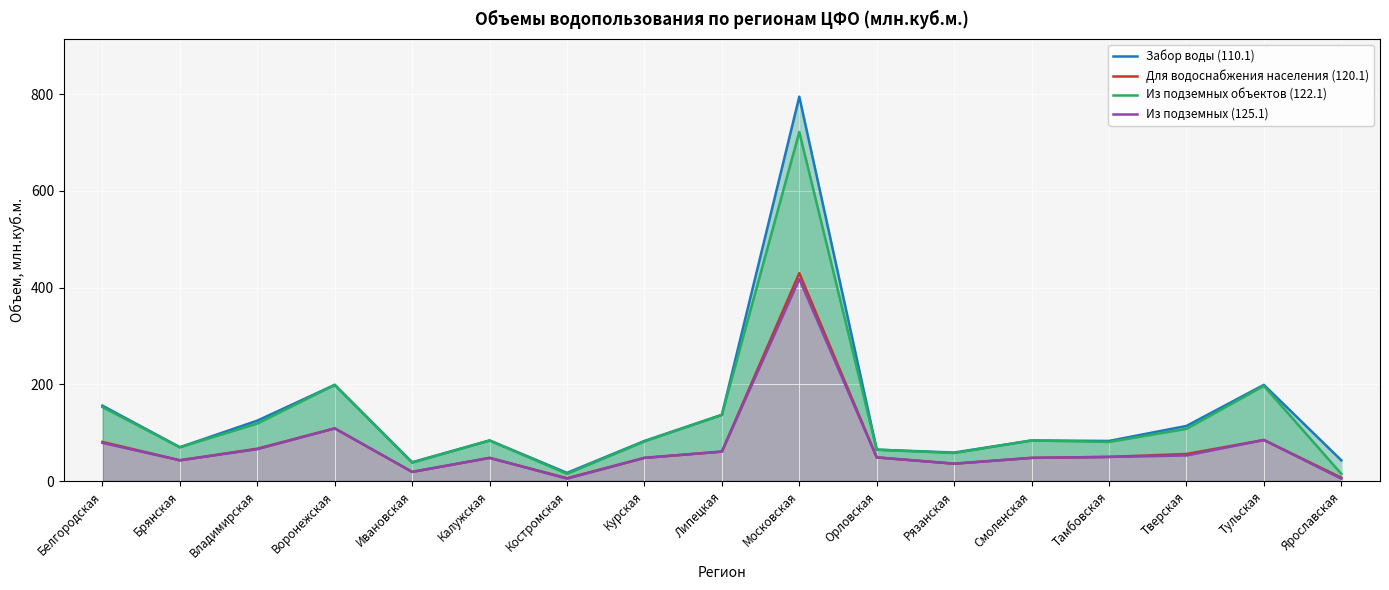

True or false: Забор воды (110.1) and Из подземных (125.1) intersect in this chart.

False